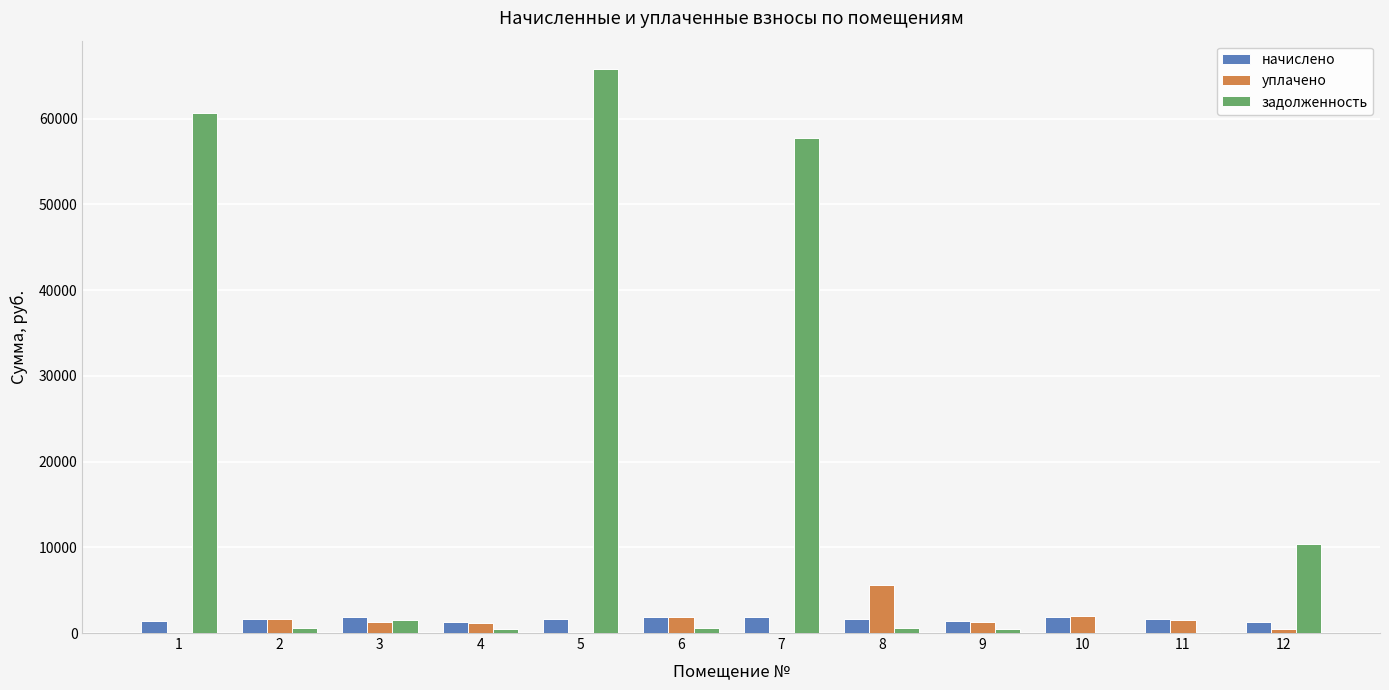

What is the maximum value shown in the chart?

65803.5